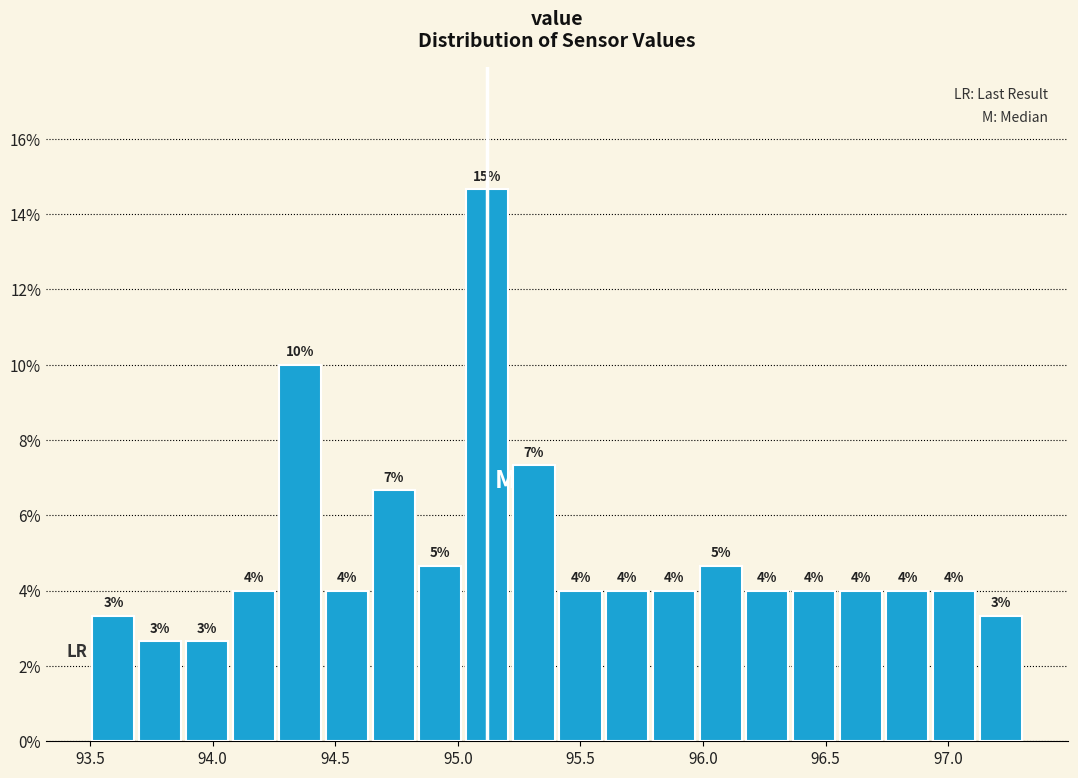

Around what value on the x-axis is the tallest bar? Give the approximate position of its centre, as read against the axis.

95.10